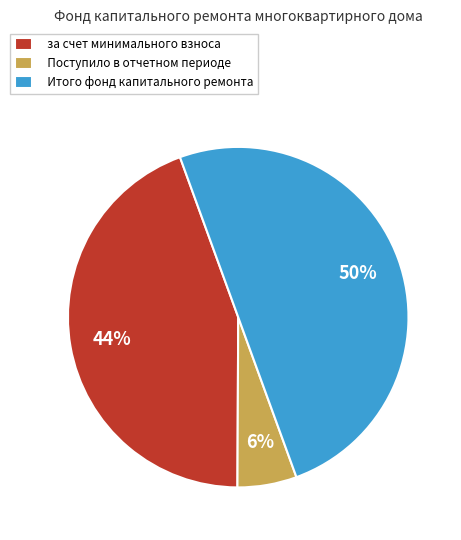

True or false: Итого фонд капитального ремонта accounts for 38% of the total.

False